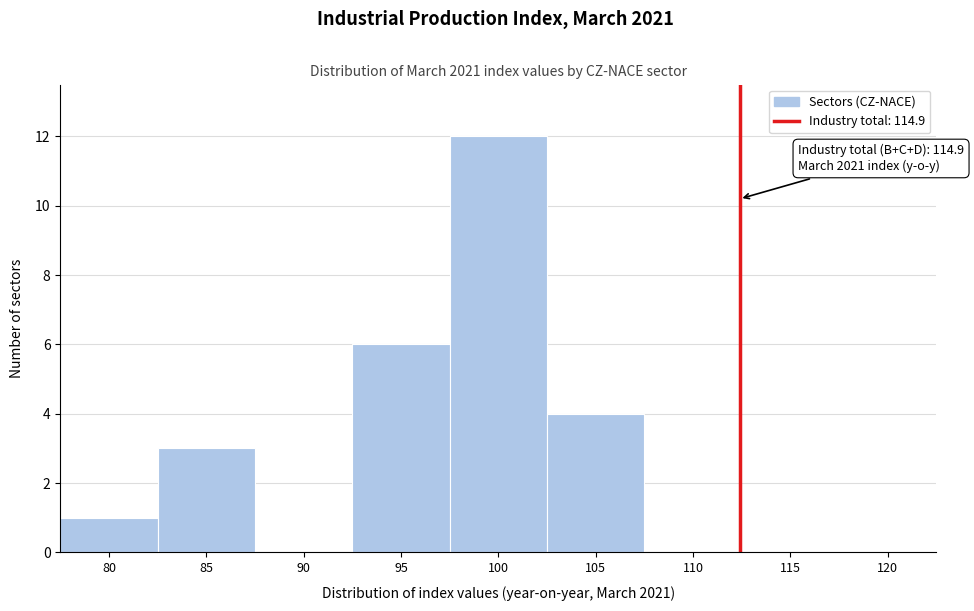

Reading left to right, extract all data points from this chart.

80=1	85=3	90=0	95=6	100=12	105=4	110=0	115=0	120=0